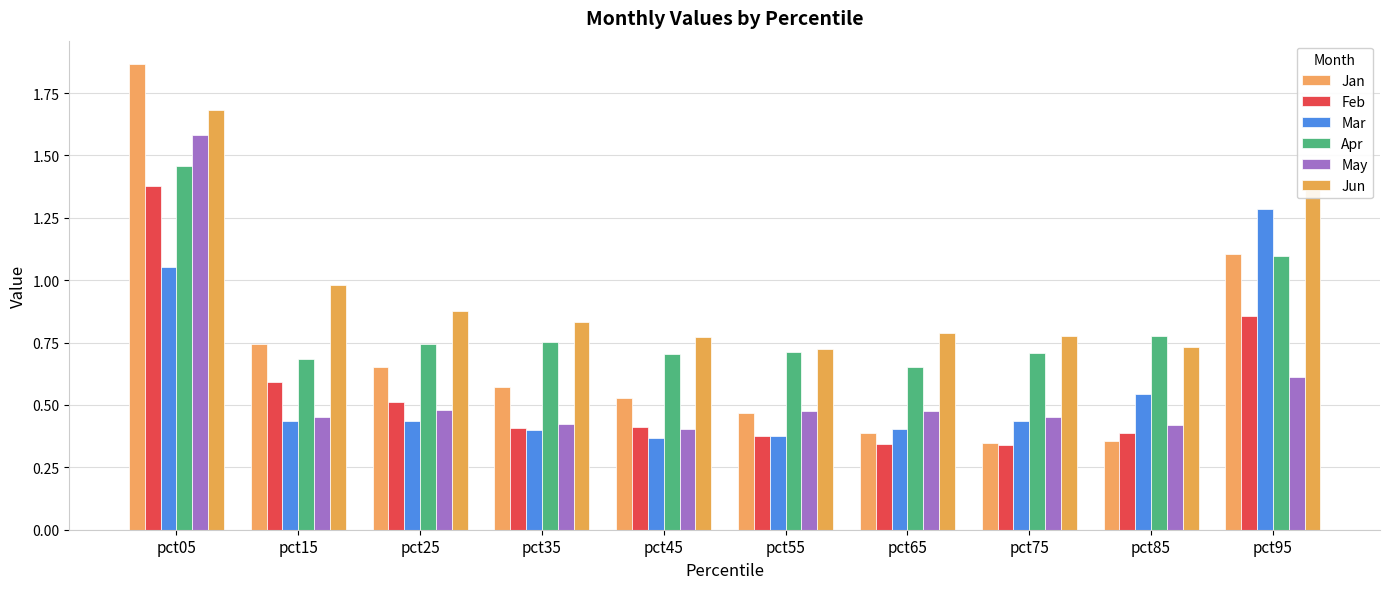

Between pct15 and pct85, which series saw the biggest shift?

Jan